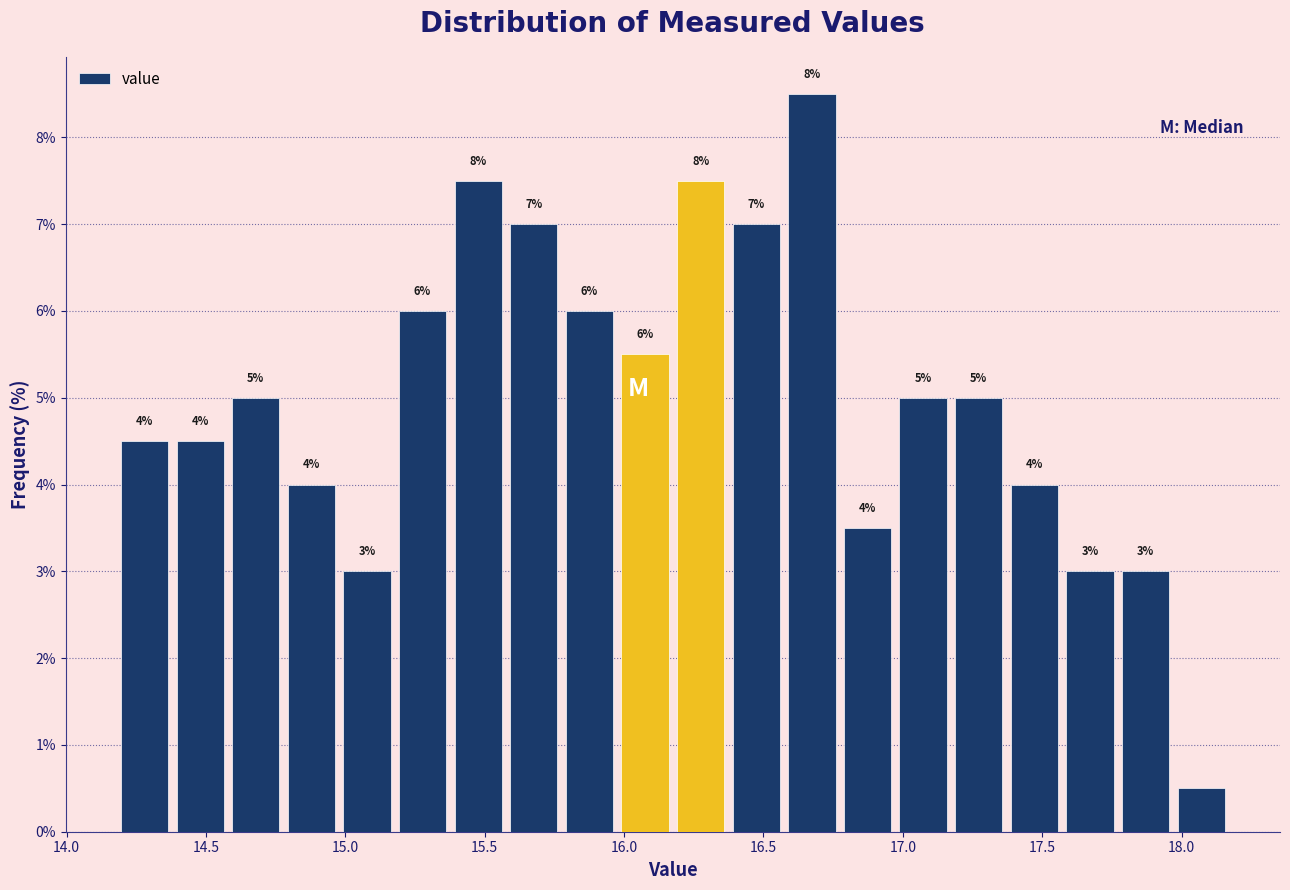

Read against the x-axis, roughly where is the centre of the tallest bar?

16.65